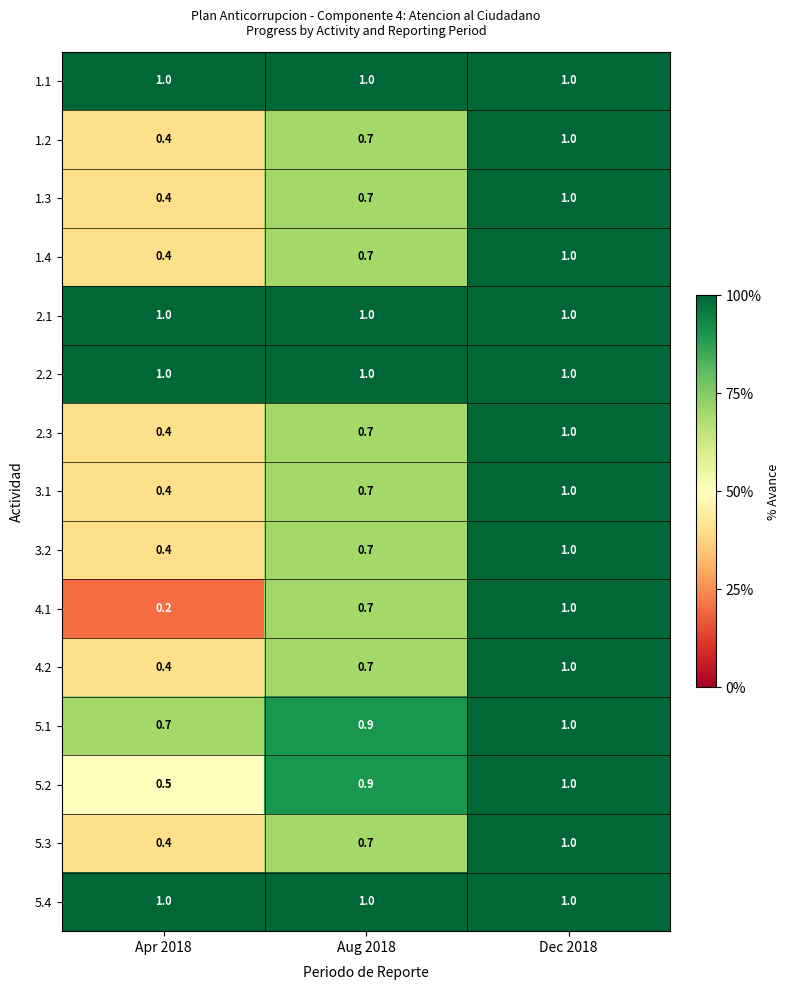

What is the difference between the highest and lowest values at Aug 2018?

0.3